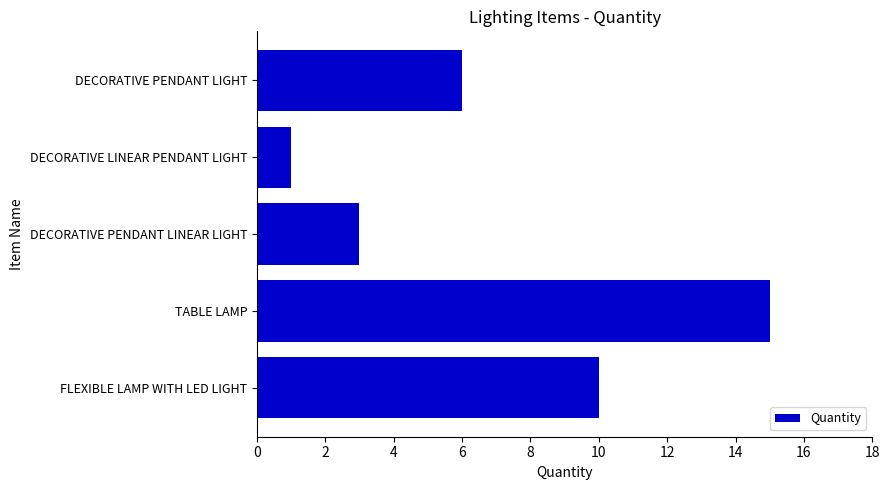

What value does the data have at TABLE LAMP?

15